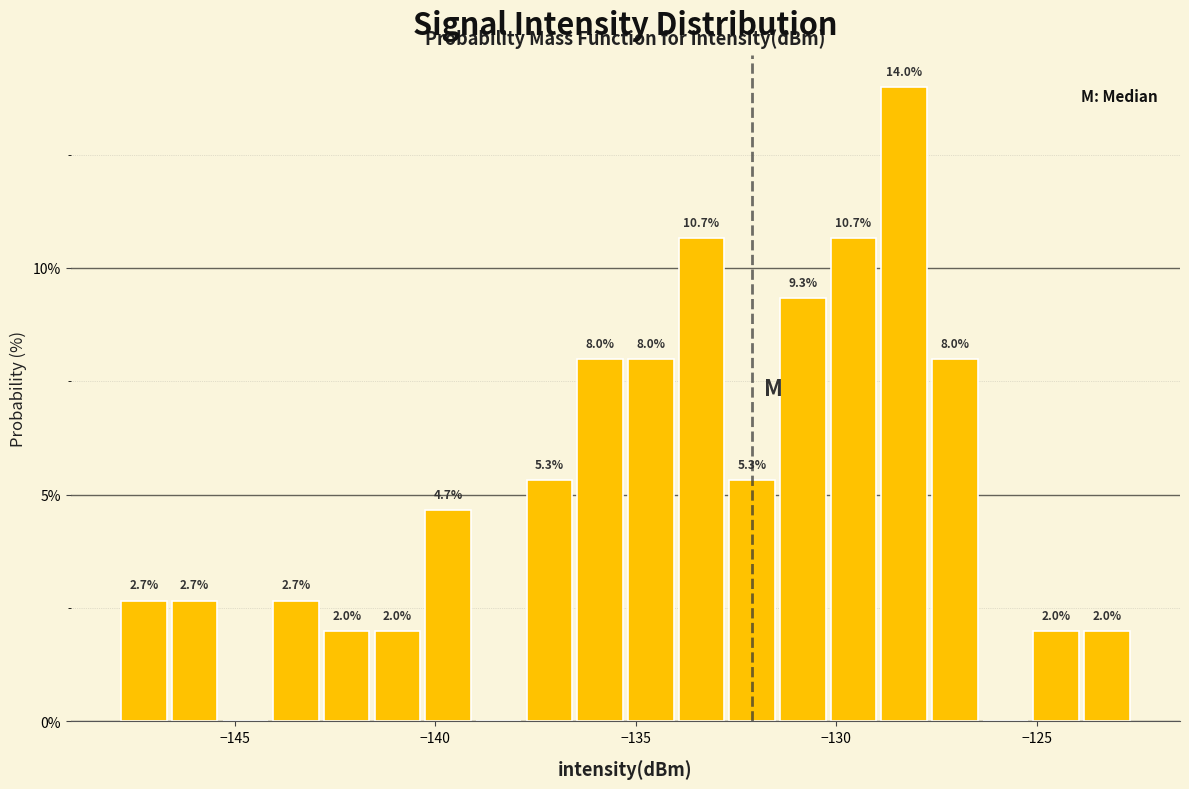

Around what value on the x-axis is the tallest bar? Give the approximate position of its centre, as read against the axis.

-128.5